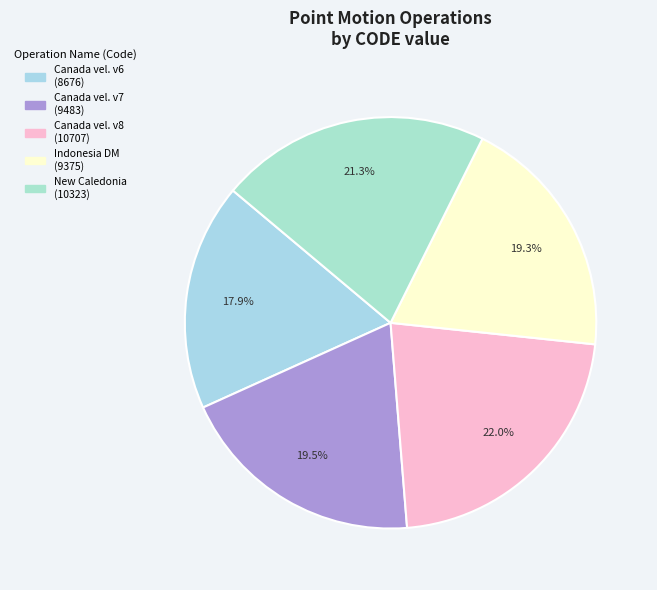

How many slices are in this pie chart?

5